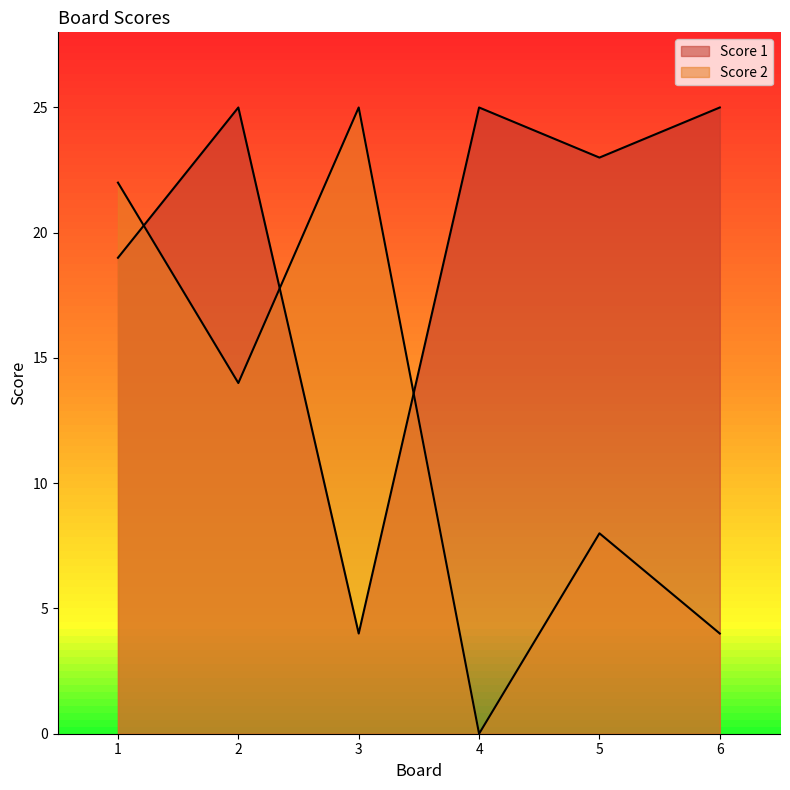

What is the difference between the highest and lowest values at 3?

21